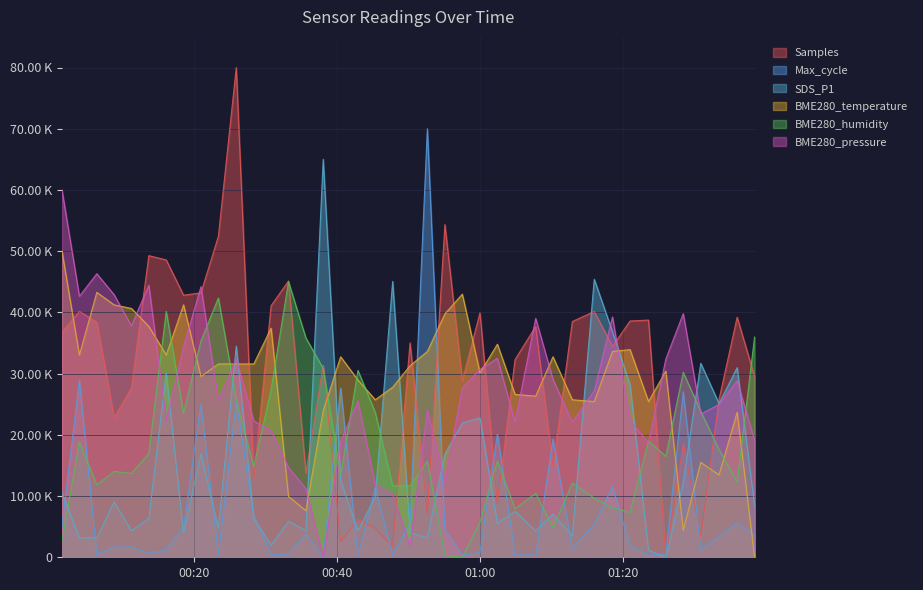

How many values in the SDS_P1 series exceed 8447?

20